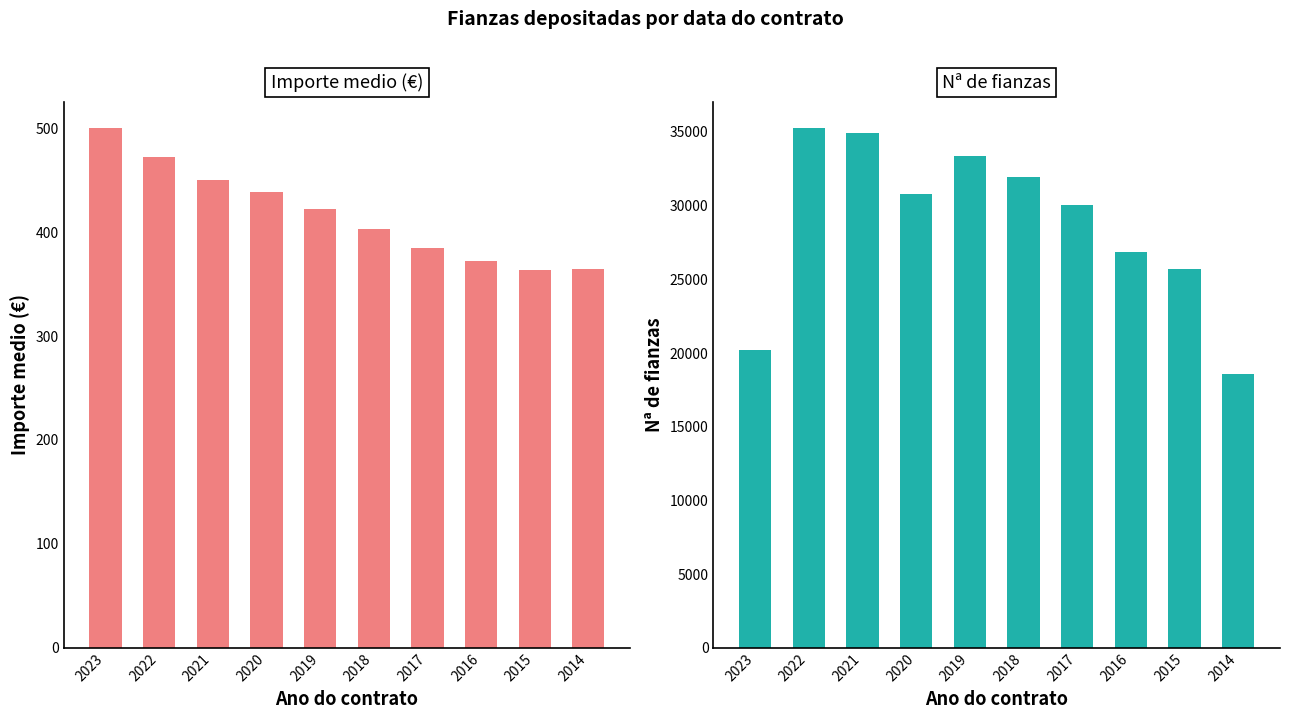

How many values in the Nª de fianzas series are below 30801?

5